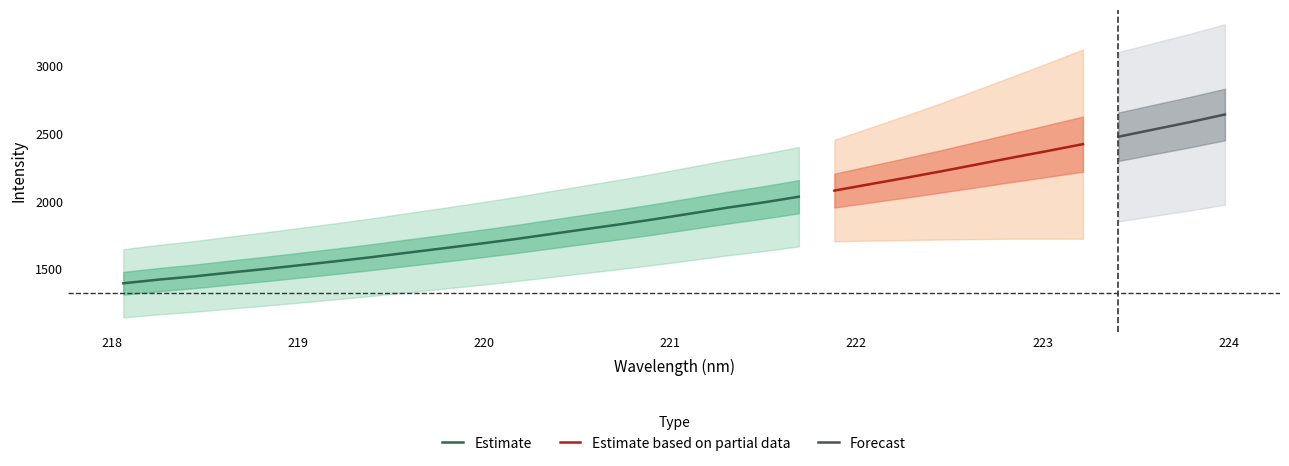

What is the minimum value for Estimate?

1394.9